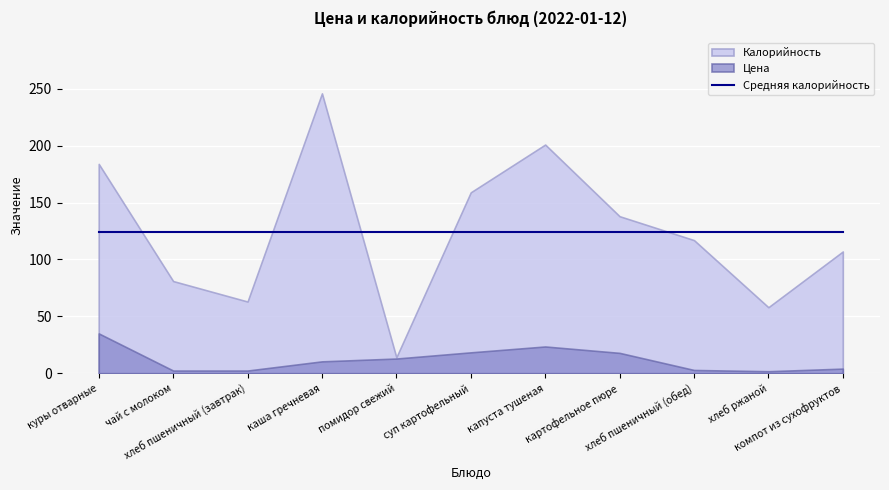

What is the smallest value displayed?

1.7